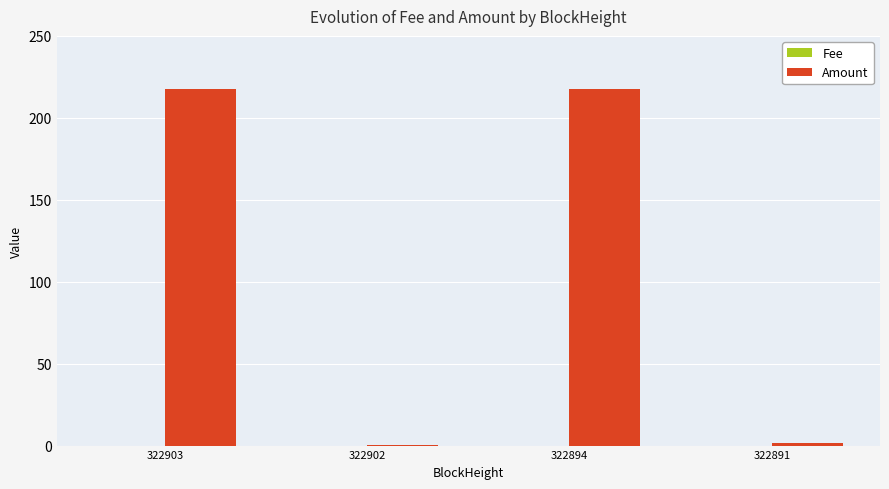

How many series are shown in this chart?

2